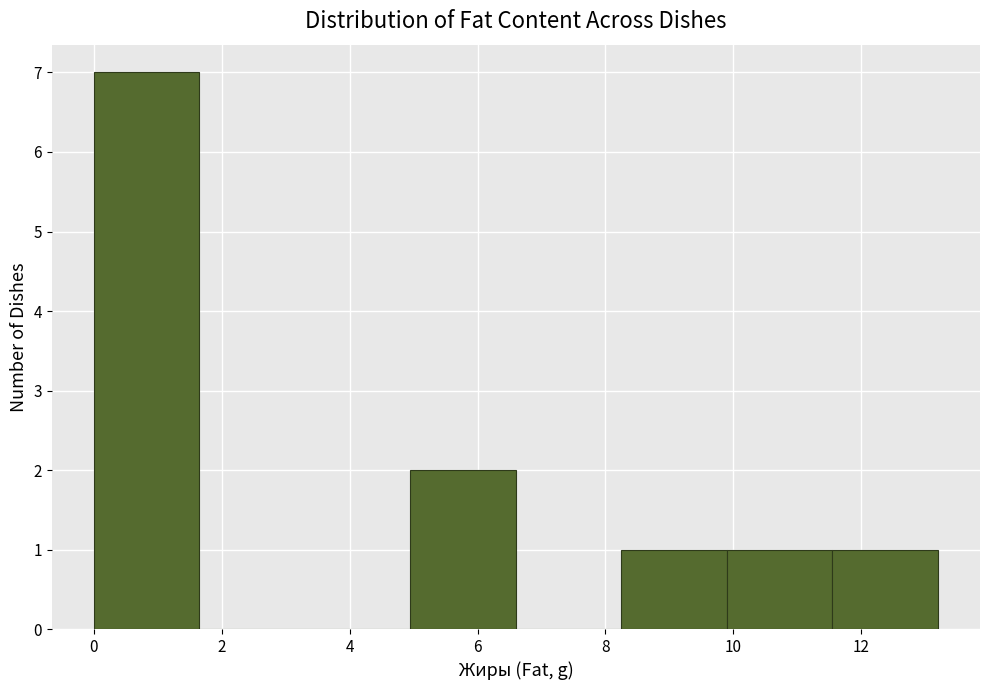

Reading left to right, transcribe this chart: for each bar, give the range it covers on the x-axis and its height. Neither the bar edges nor the heights are printed on the chart, so give them approximately, as read against the axes.

0.00 to 1.65: 7
1.65 to 3.30: 0
3.30 to 4.95: 0
4.95 to 6.60: 2
6.60 to 8.25: 0
8.25 to 9.90: 1
9.90 to 11.55: 1
11.55 to 13.20: 1